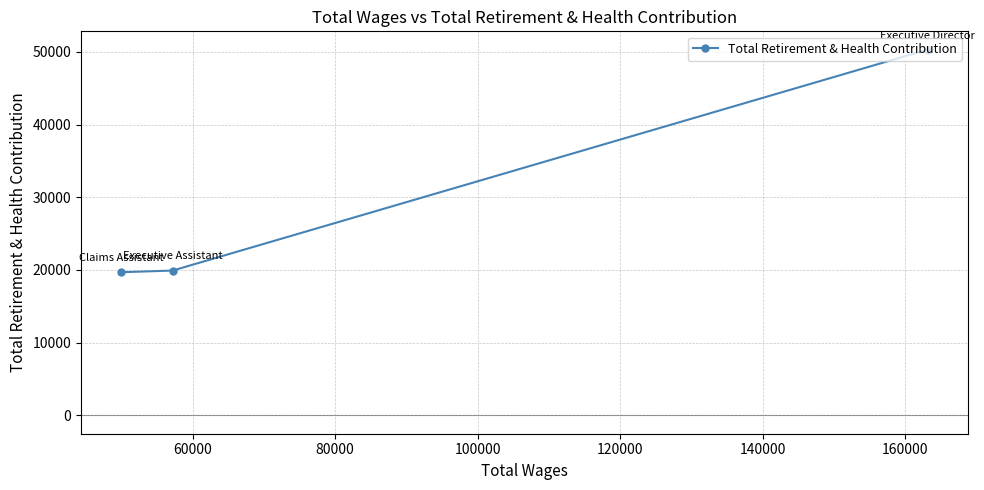

What is the greatest value displayed?

50296